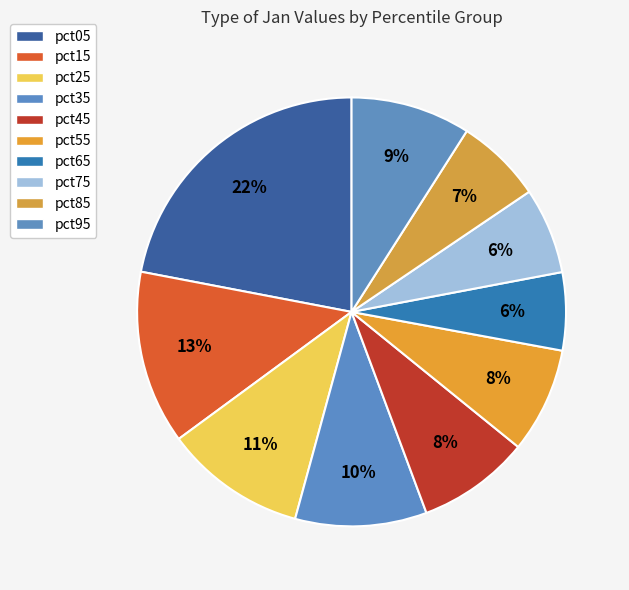

Is there a majority slice in this chart?

No